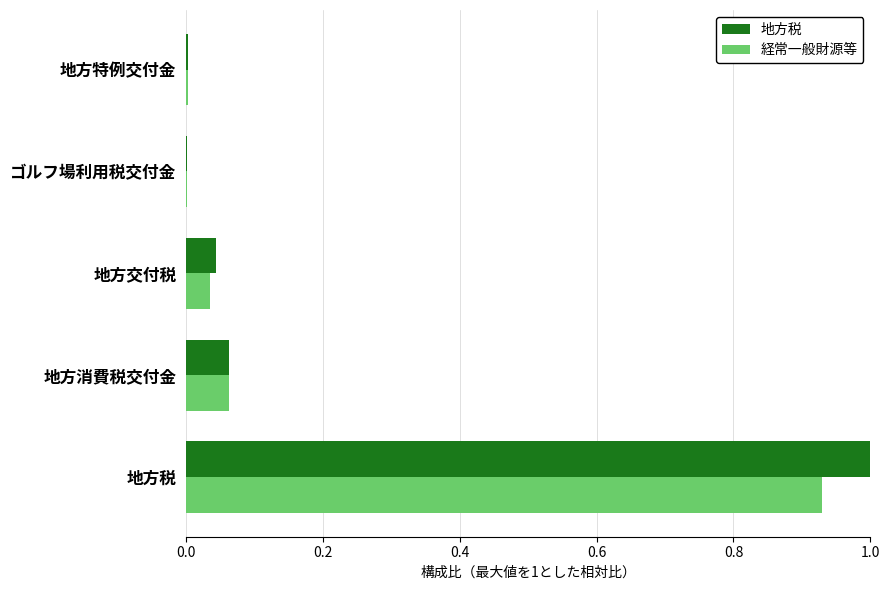

At which category is the sum across all series the highest?

地方税